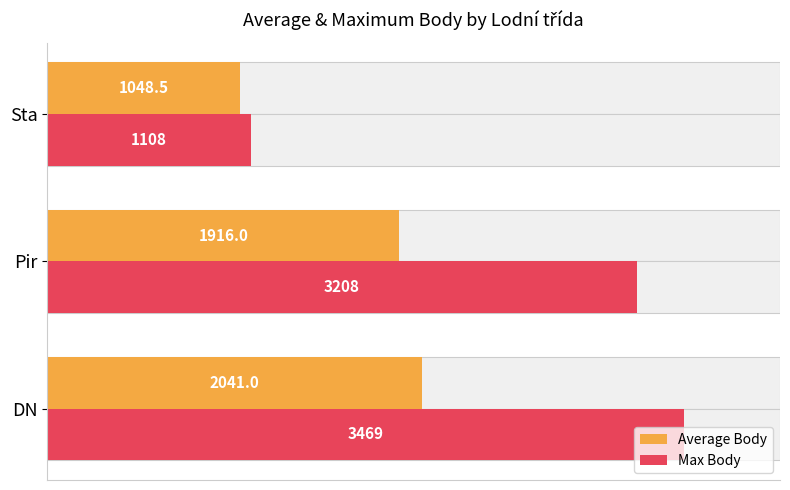

What are all the series names shown in the legend?

Average Body, Max Body